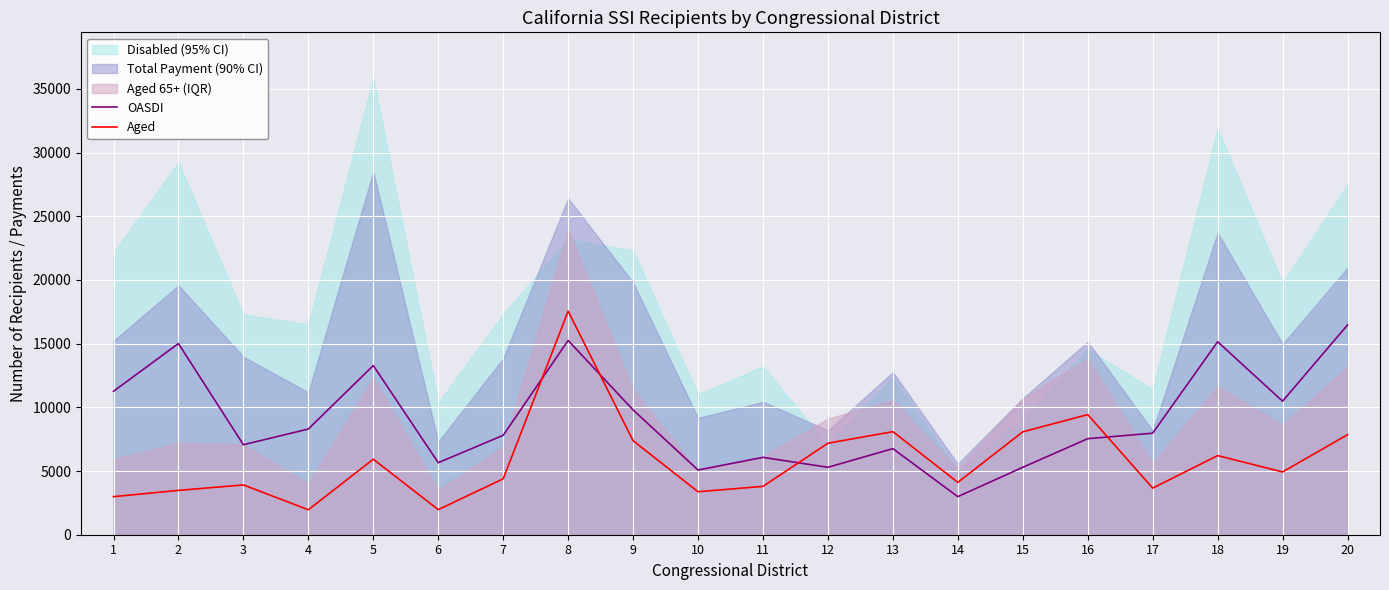

List the labels in order of OASDI value, smallest first.

14, 10, 12, 15, 6, 11, 13, 3, 16, 7, 17, 4, 9, 19, 1, 5, 2, 18, 8, 20